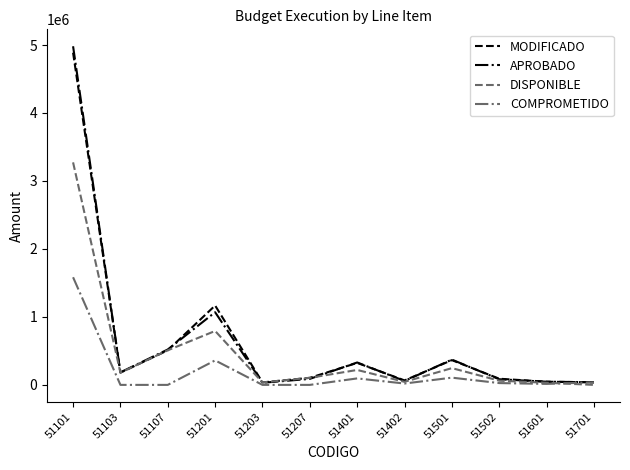

What is the maximum value shown in the chart?

4981600.0